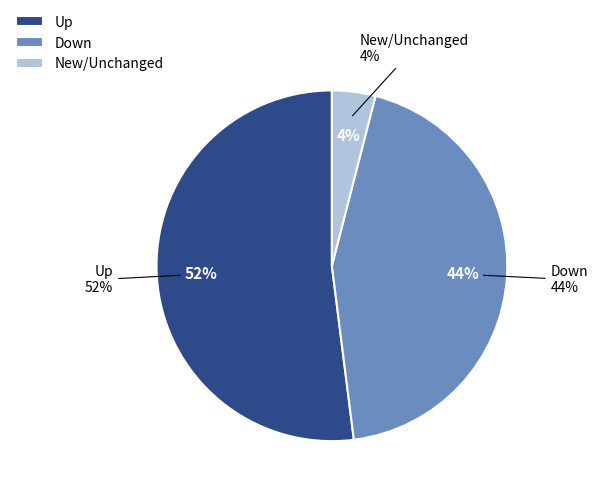

The down slice represents 44% of the pie. True or false?

True